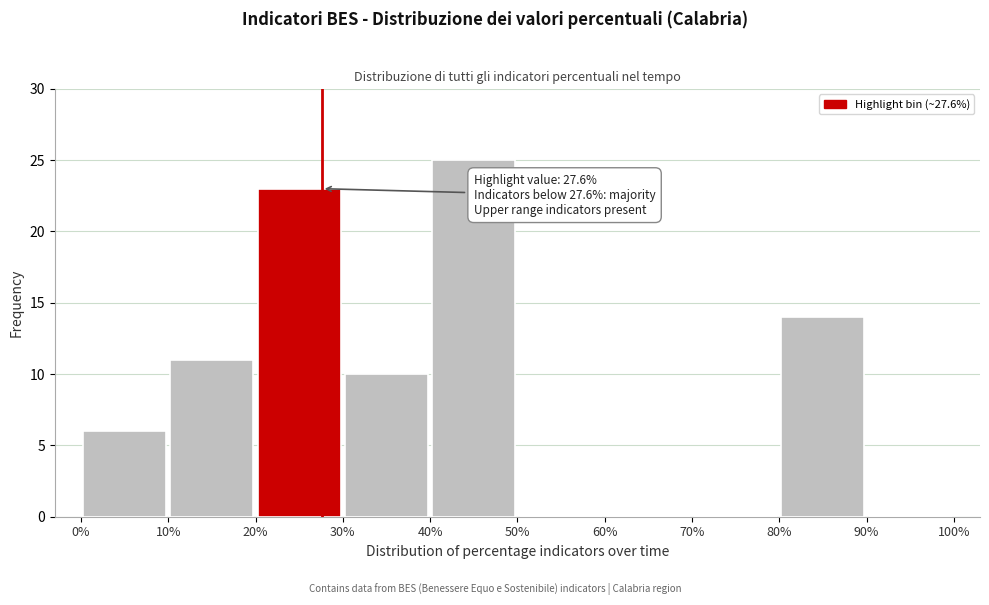

Which range on the x-axis has the tallest bar?

40% to 50%